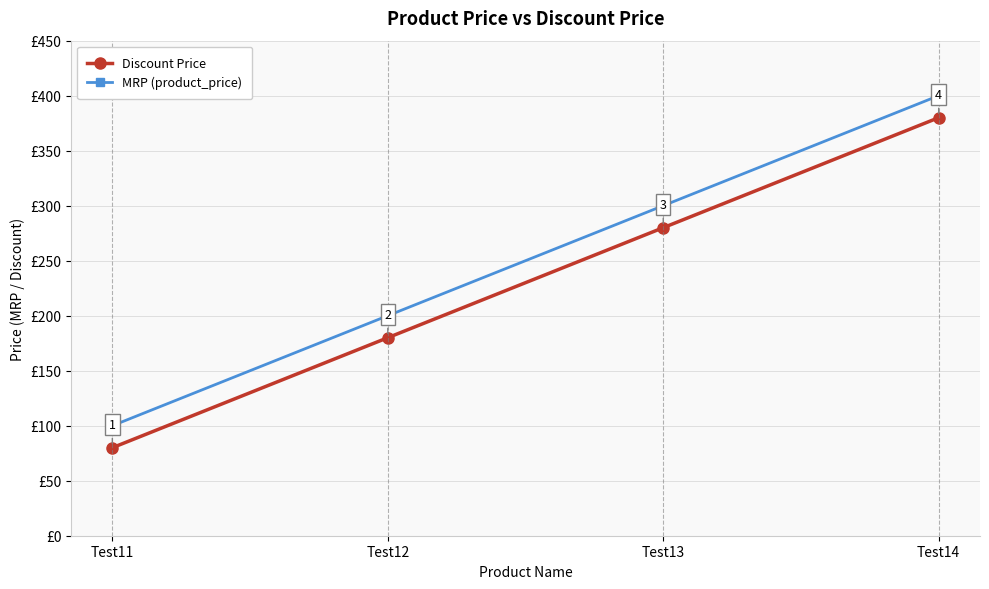

Does the chart display data point markers on the line(s)?

Yes